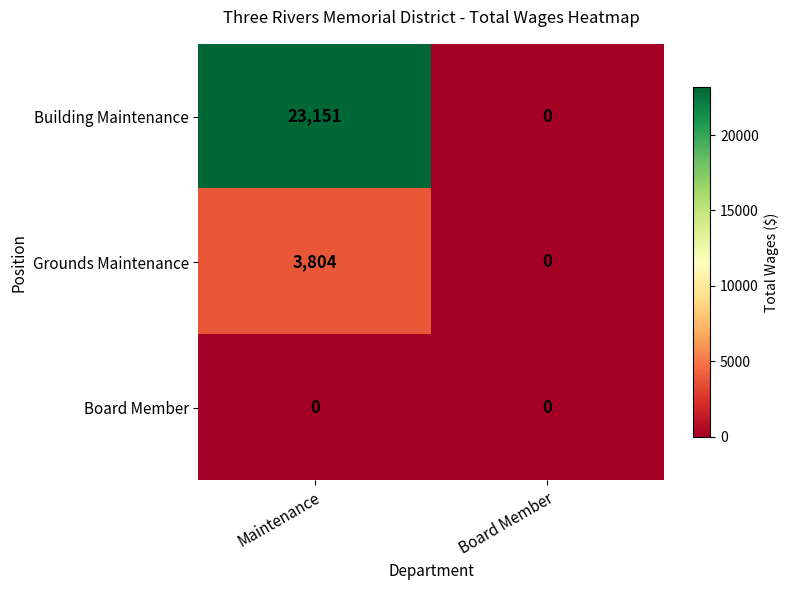

How many data points does each series have?

2